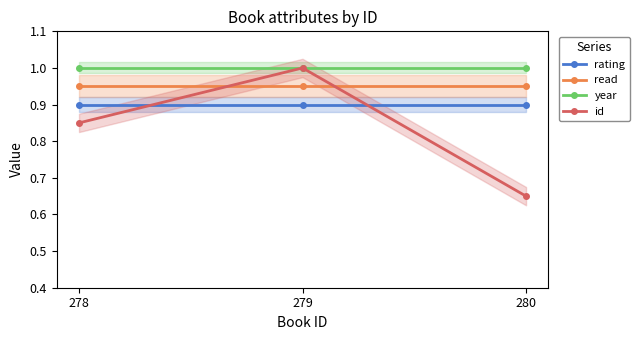

Reading right to left, transcribe all the data shown in this chart.

rating: 280=0.9	279=0.9	278=0.9
read: 280=1.0	279=1.0	278=1.0
year: 280=1.0	279=1.0	278=1.0
id: 280=0.7	279=1.0	278=0.8